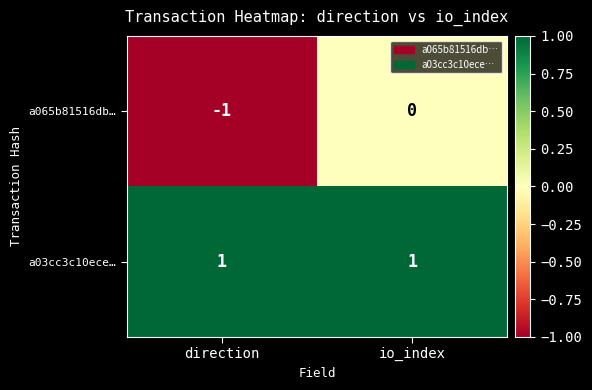

List the labels in order of a065b81516db… value, largest first.

io_index, direction